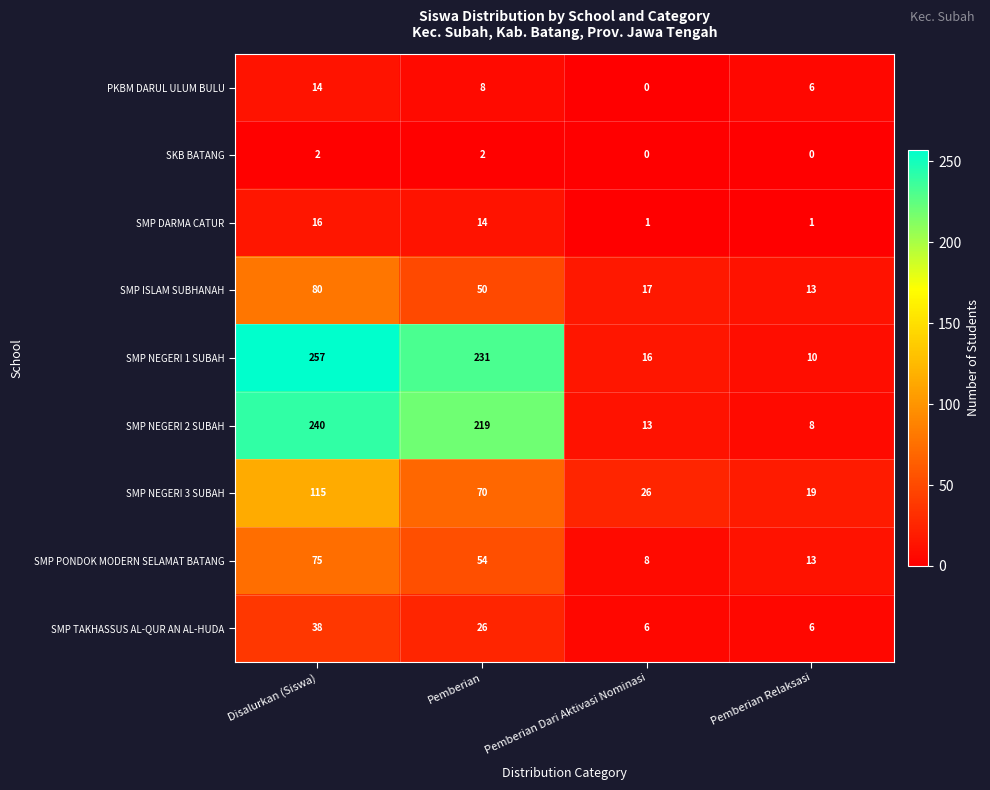

List the series in order of their peak value, highest first.

SMP NEGERI 1 SUBAH, SMP NEGERI 2 SUBAH, SMP NEGERI 3 SUBAH, SMP ISLAM SUBHANAH, SMP PONDOK MODERN SELAMAT BATANG, SMP TAKHASSUS AL-QUR AN AL-HUDA, SMP DARMA CATUR, PKBM DARUL ULUM BULU, SKB BATANG